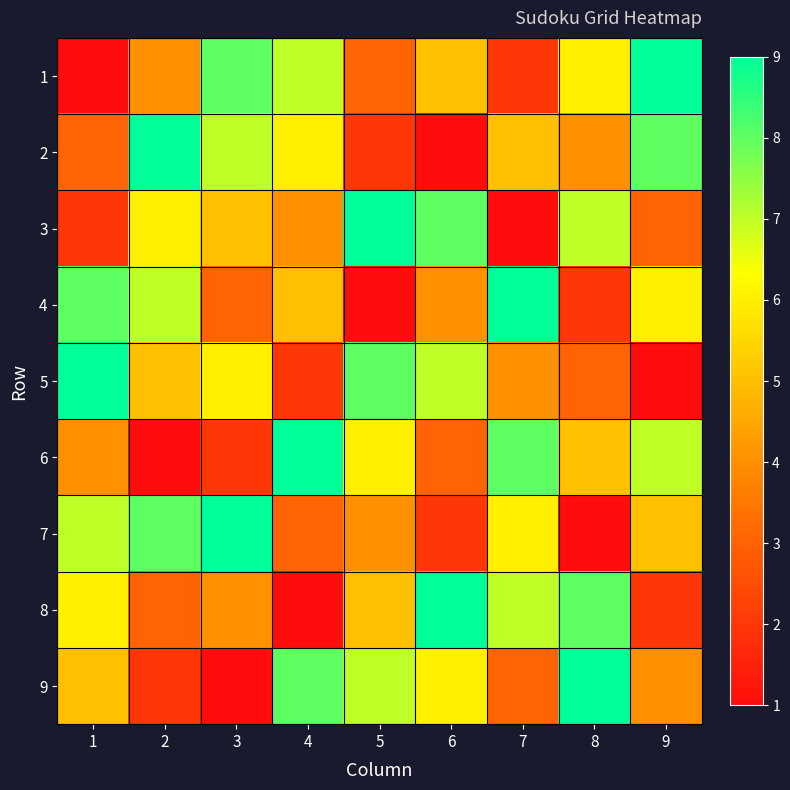

Which label corresponds to the smallest value in the chart?

1